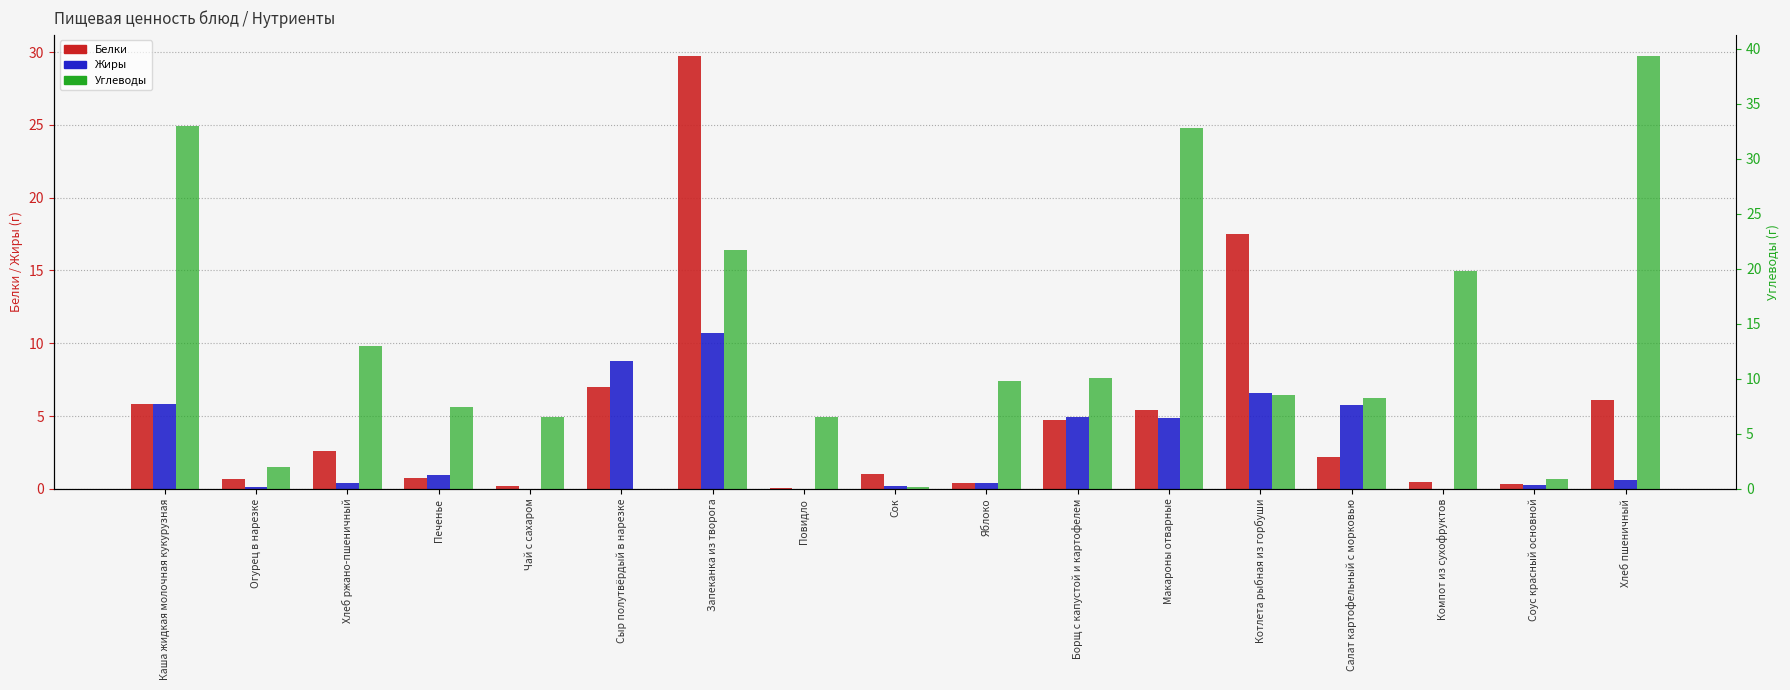

How many positive values does the Жиры series have?

14